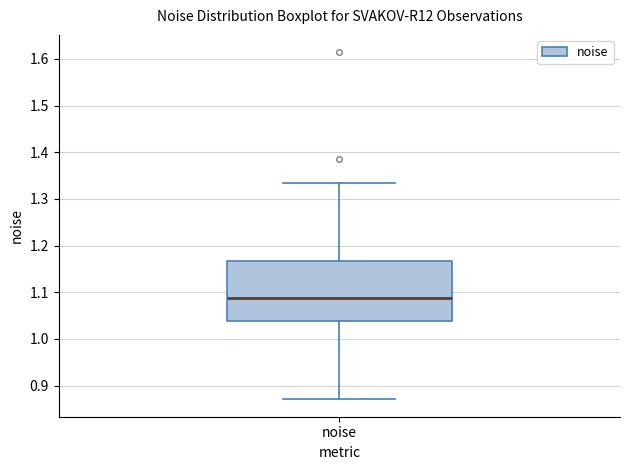

Read this box plot against the y-axis: the position of the median line, the range covered by the box, and the ends of both whiskers. The values are not printed on the chart, so give them approximately, as read against the axis.

median 1.09, box 1.04 to 1.17, whiskers 0.87 to 1.33